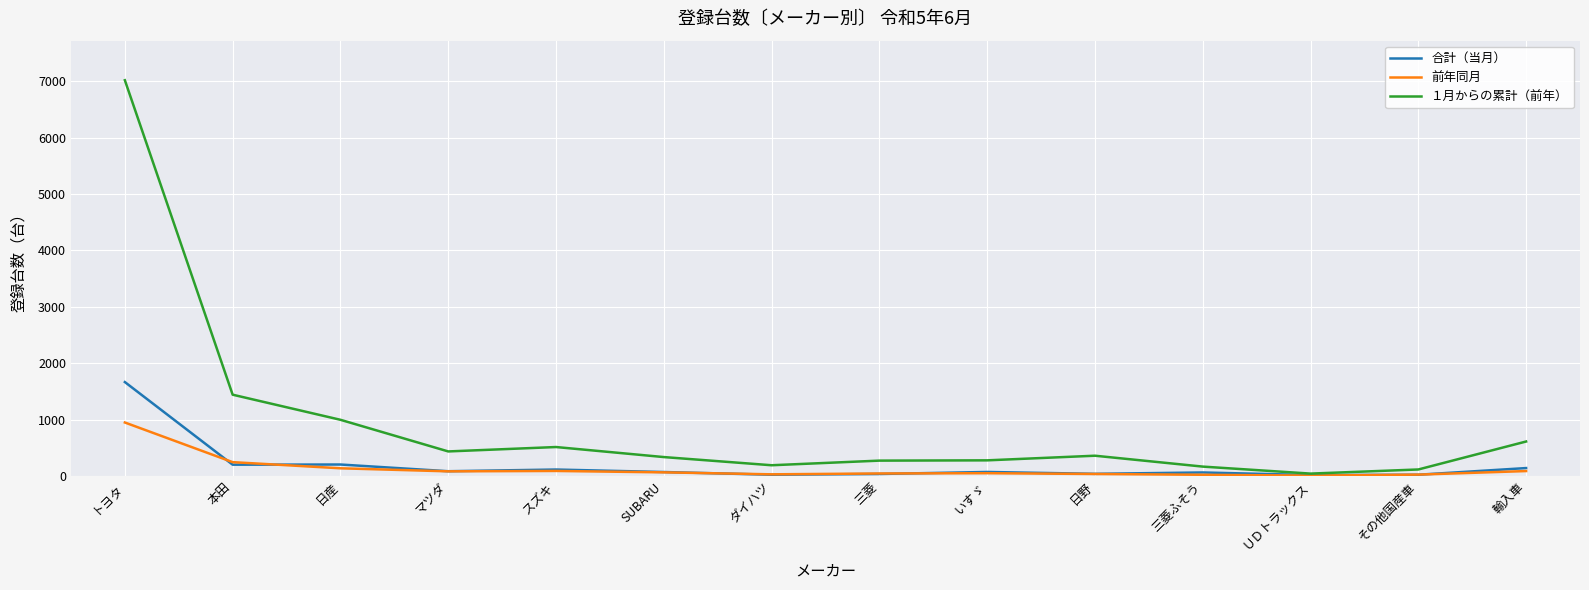

True or false: 前年同月 has more than 0 interior local peaks.

True